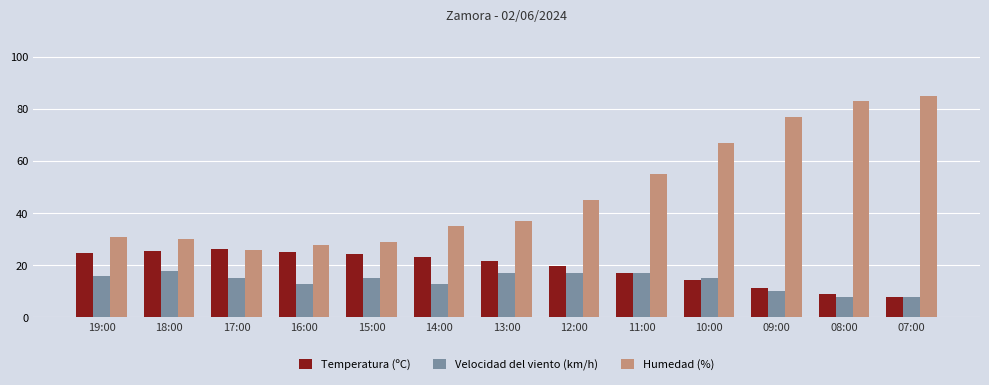

What is the highest value of the Humedad (%) series?

85.0